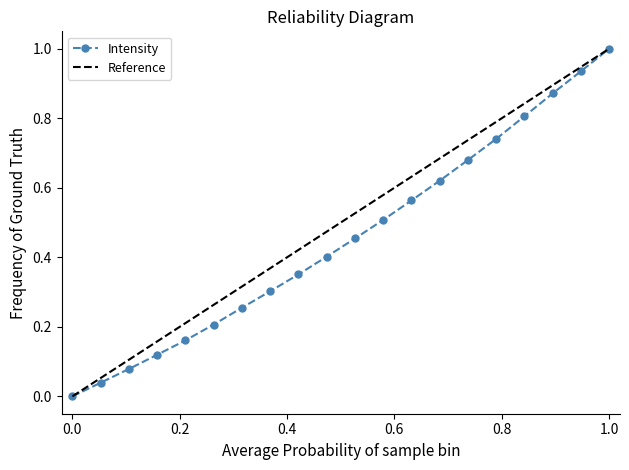

At which label does Intensity reach its peak?

1.0